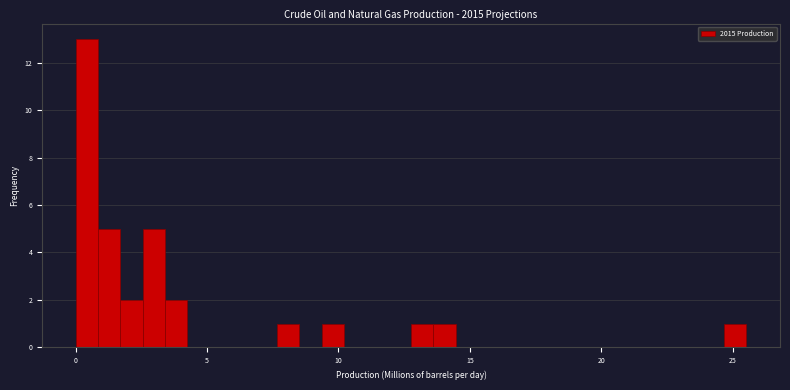

Read against the x-axis, roughly where is the centre of the tallest bar?

0.5